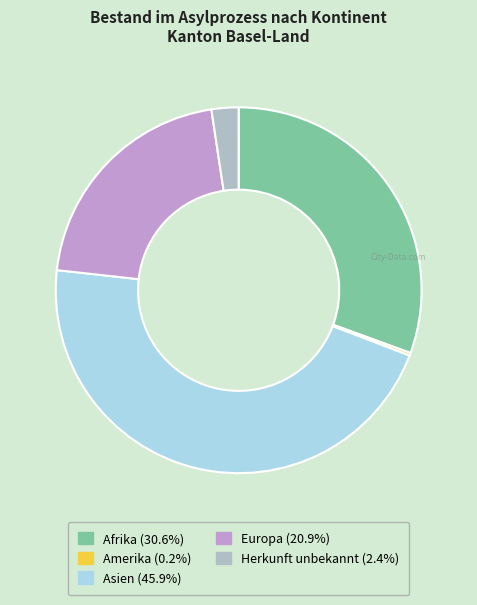

Does any single category account for the majority?

No